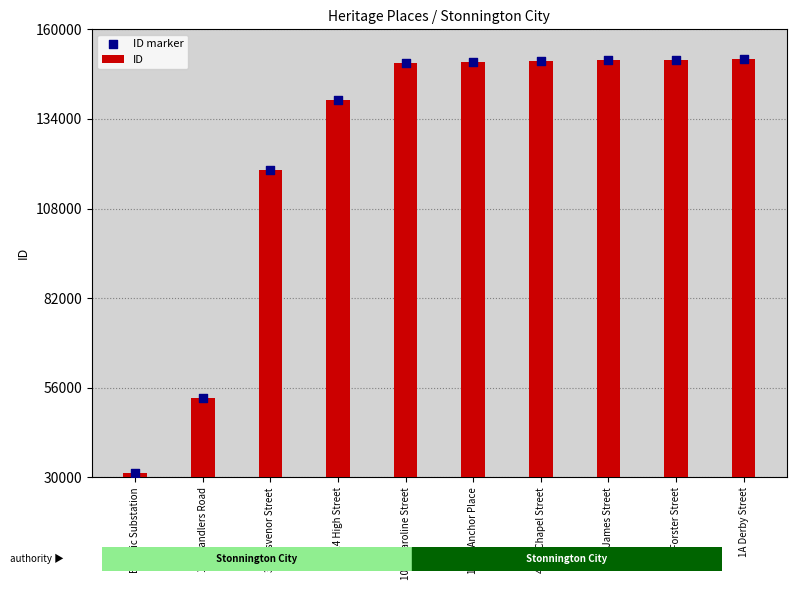

Which series has the largest Y range (max minus min)?

ID